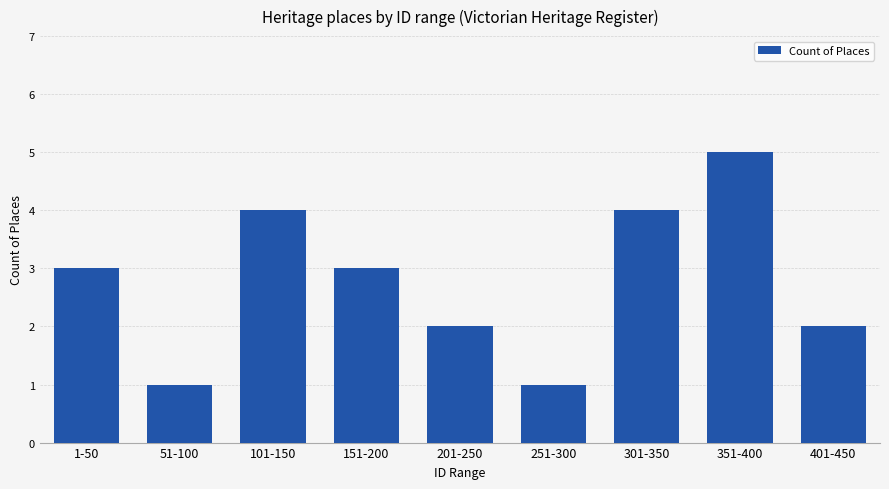

Reading left to right, transcribe all the data shown in this chart.

1-50=3	51-100=1	101-150=4	151-200=3	201-250=2	251-300=1	301-350=4	351-400=5	401-450=2